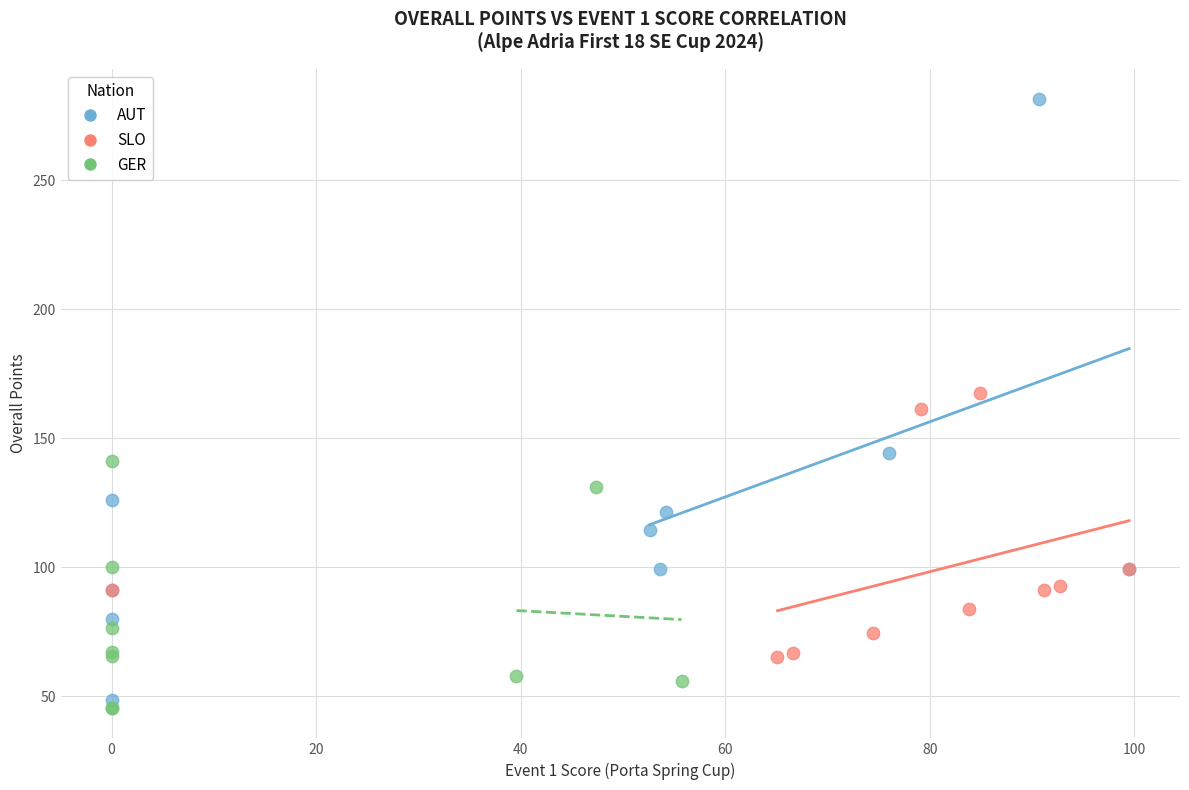

Which series contains the lowest Y value?

GER